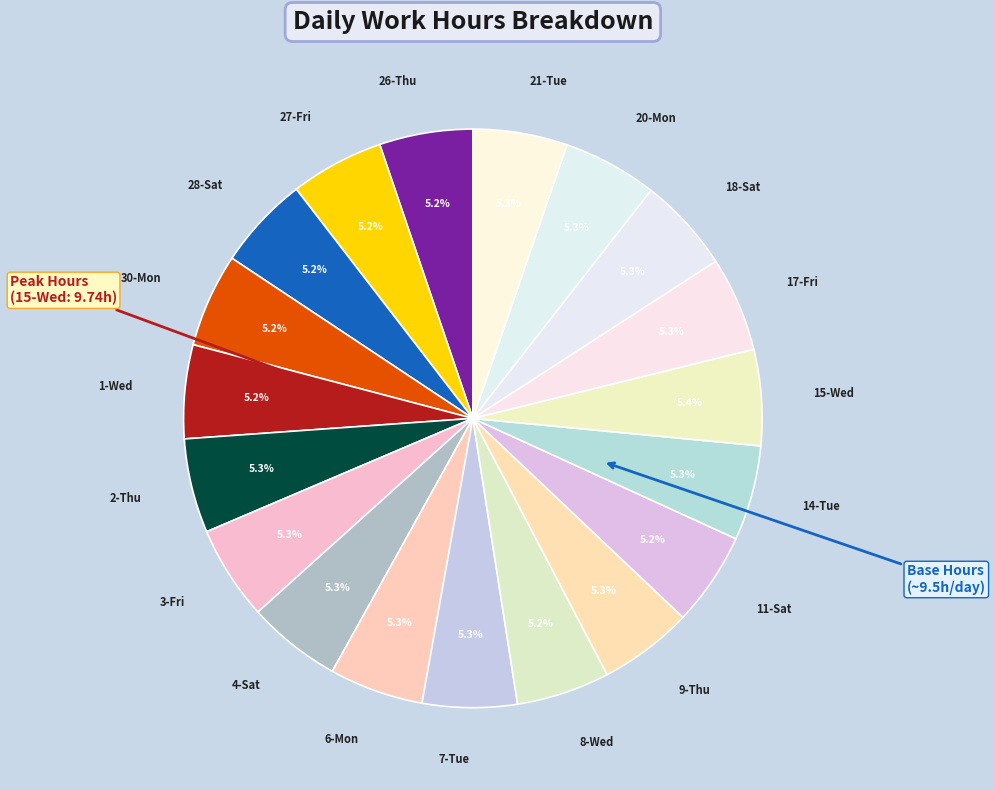

Is it true that 9-Thu is 5% of the pie?

True